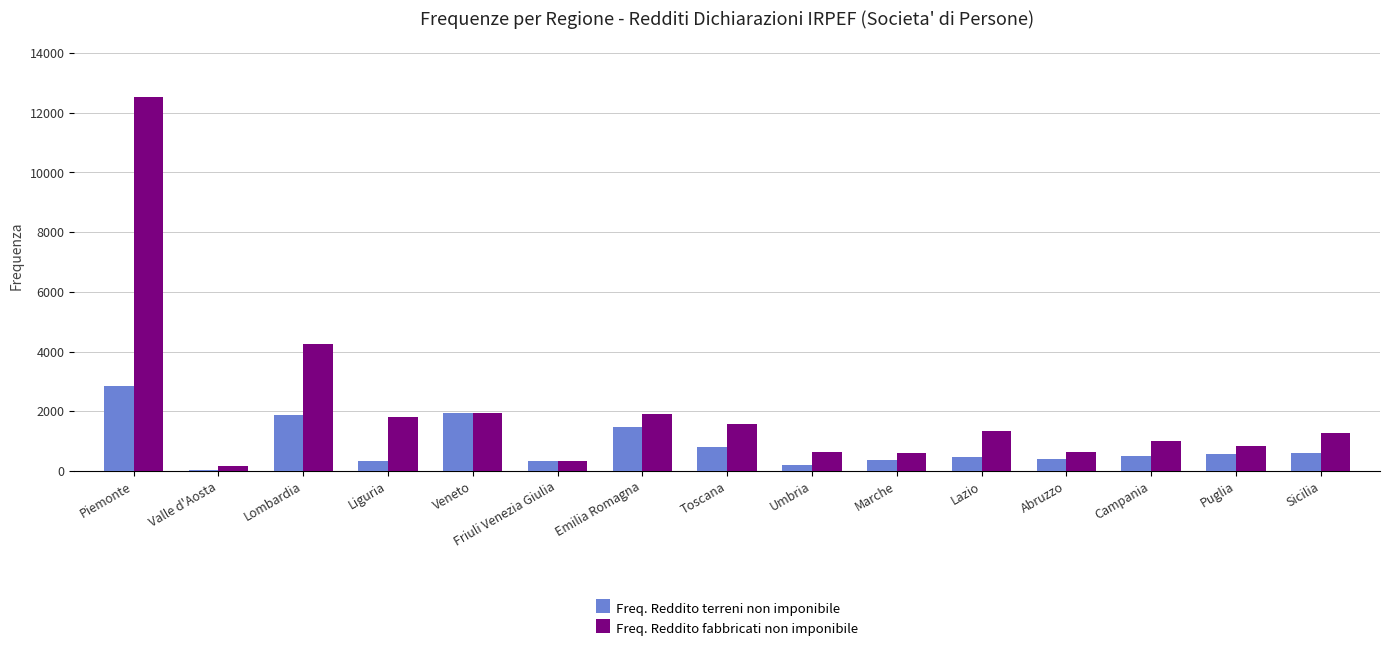

The Freq. Reddito terreni non imponibile series shows 342 at Liguria. True or false?

True